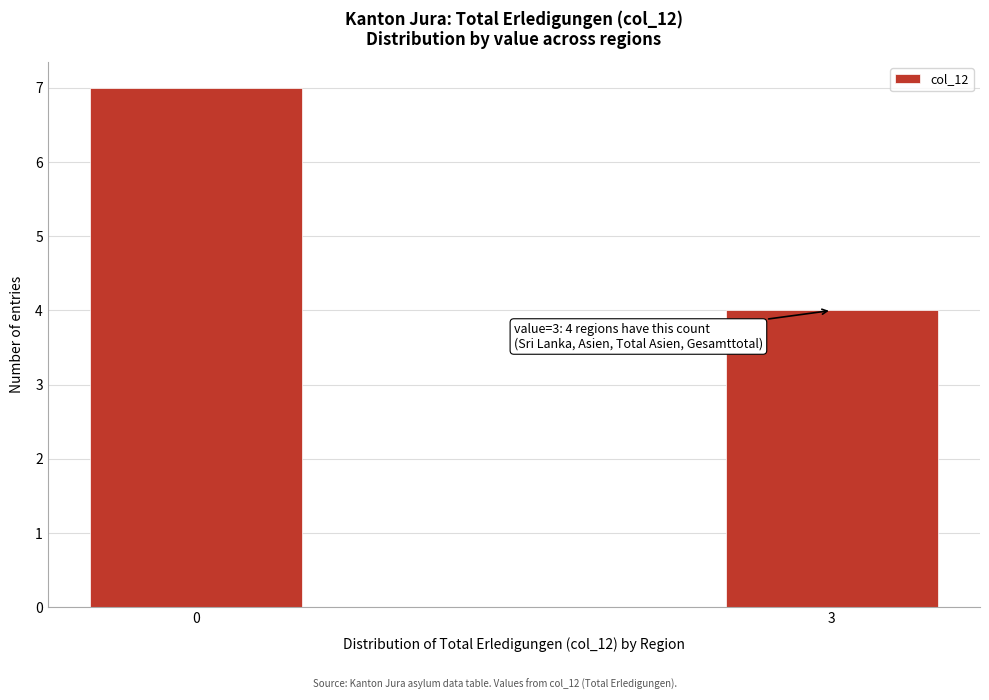

Reading right to left, what are all the values shown in this chart?

4	7